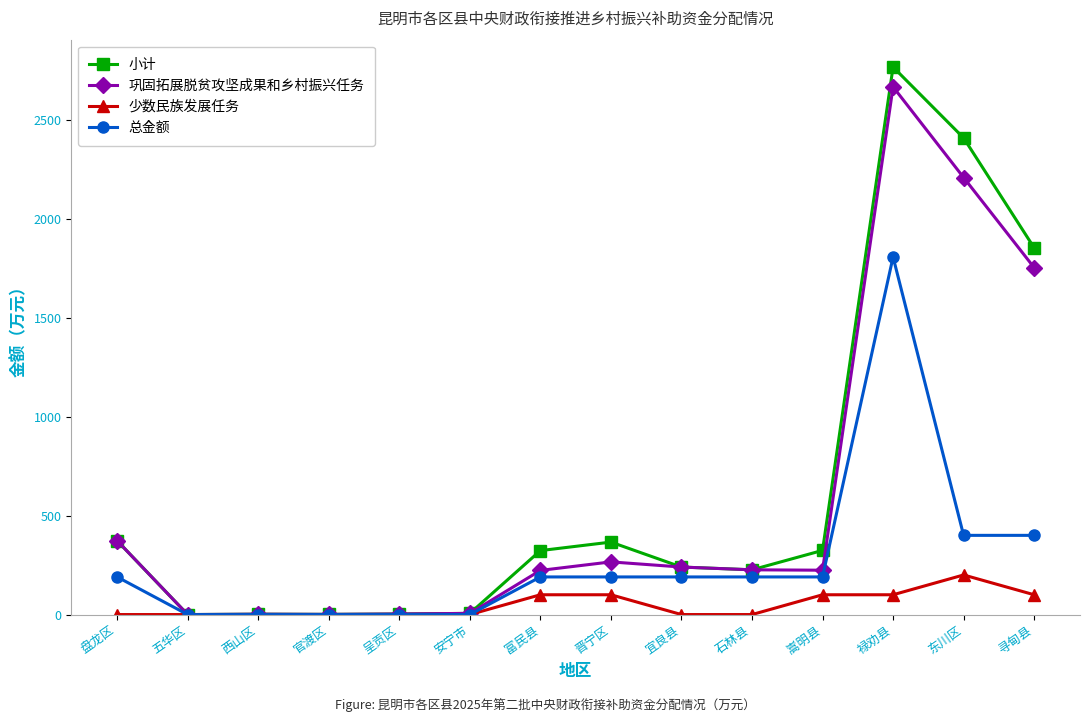

Which category has the highest value in the 少数民族发展任务 series?

东川区